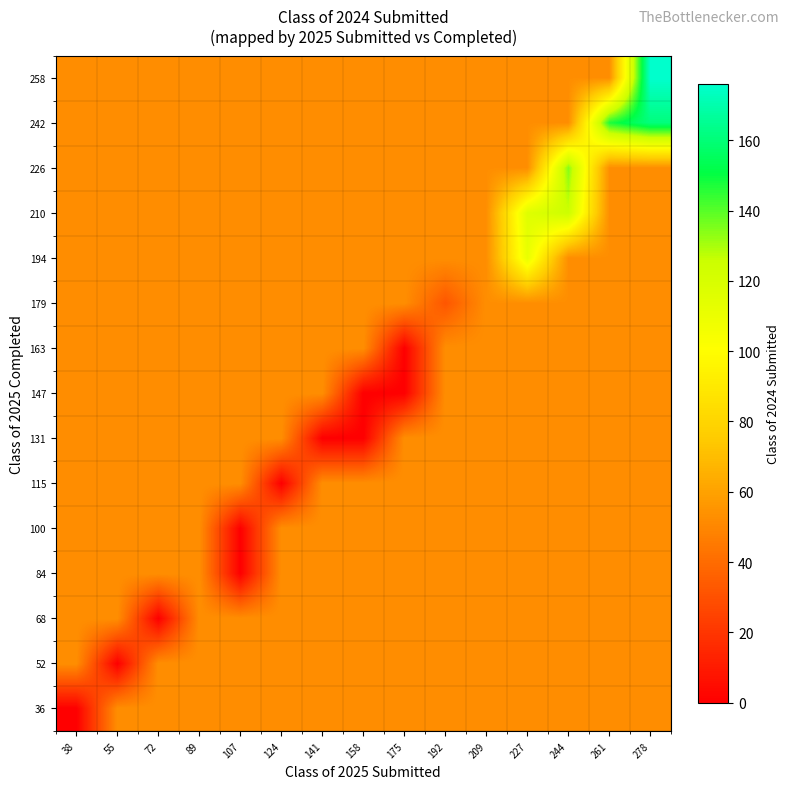

List the series in order of their peak value, lowest first.

36, 52, 68, 84, 100, 115, 131, 147, 163, 179, 194, 210, 226, 242, 258